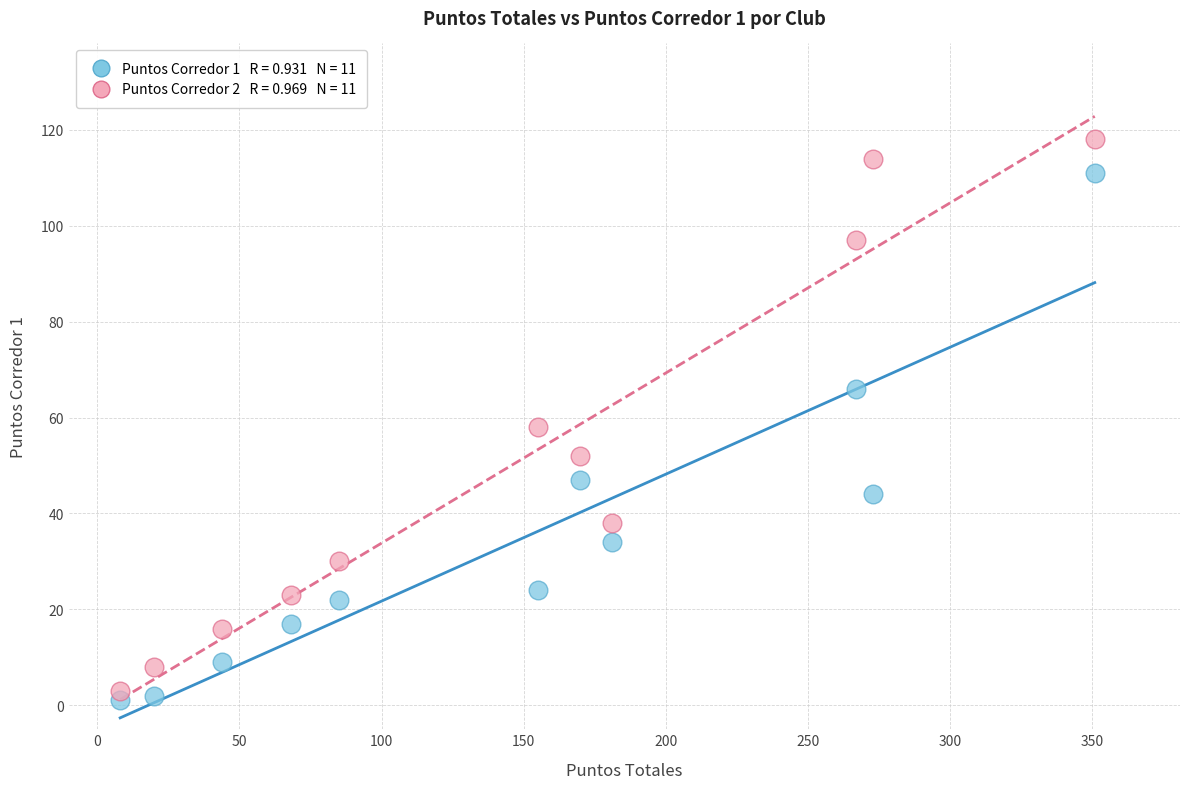

Across all data points, what is the range of Y values (max minus min)?

117